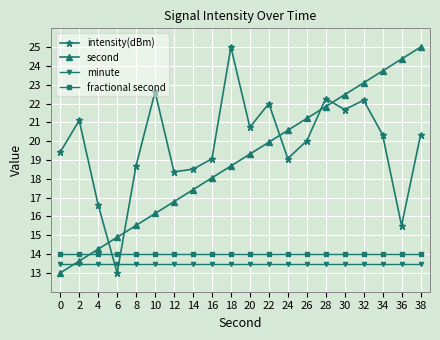

Which series changed the most between 24 and 38?

second